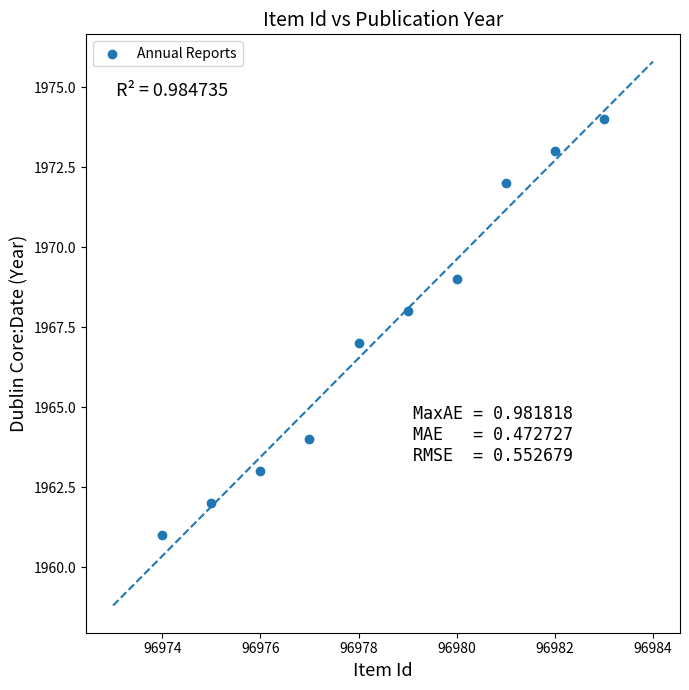

What is the range of X values (max minus min)?

9